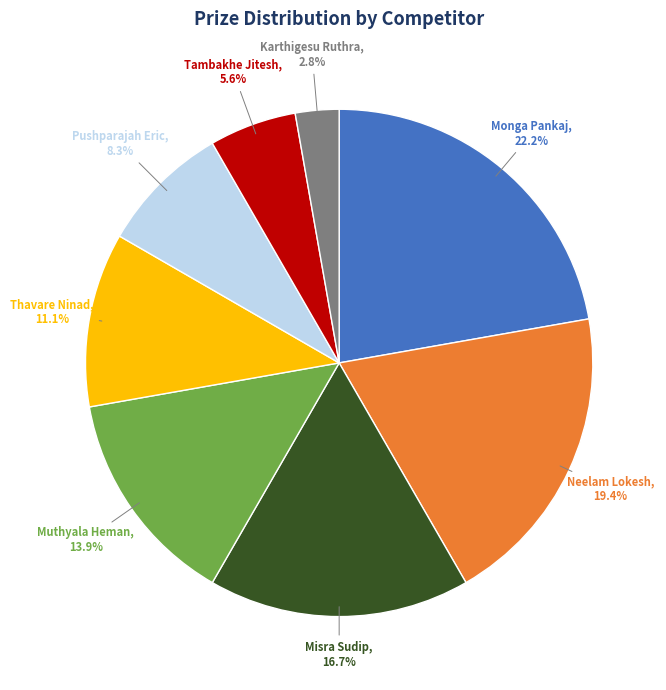

To the nearest percent, what is the difference between the Karthigesu Ruthra and Neelam Lokesh slice percentages?

17%